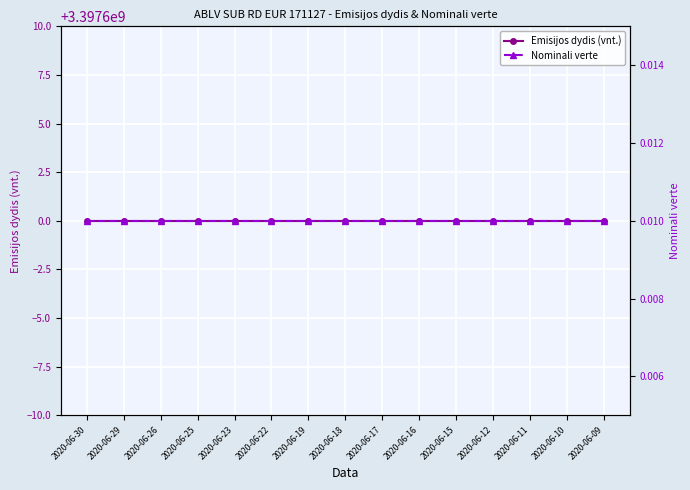

Is the value of Emisijos dydis (vnt.) at 2020-06-17 greater than the value of Nominali verte at 2020-06-16?

Yes